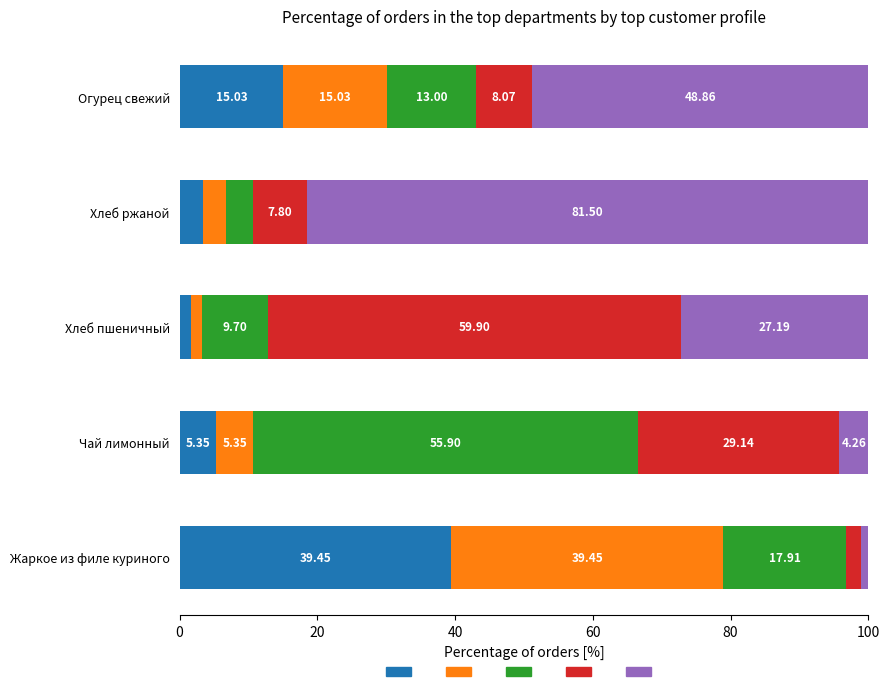

What is the total value across all series at Хлеб пшеничный?

100.0